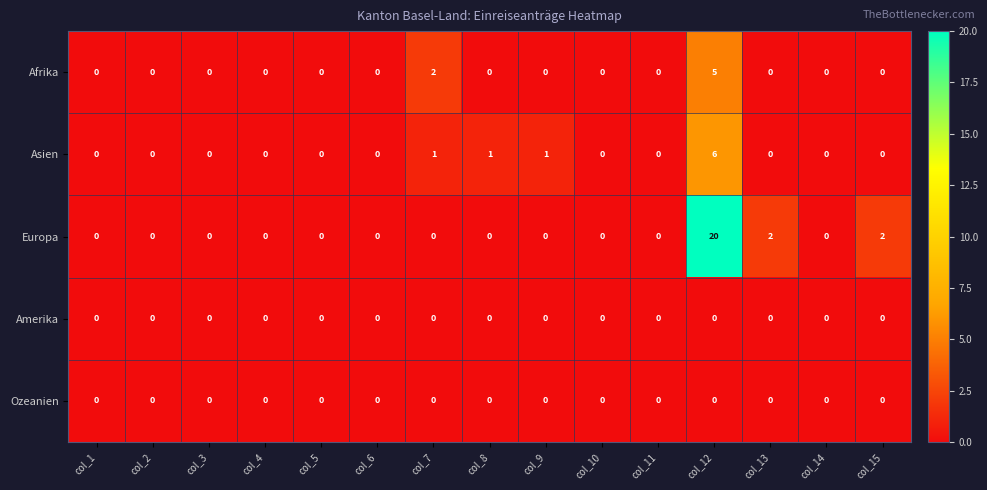

How many values in Afrika are above zero?

2